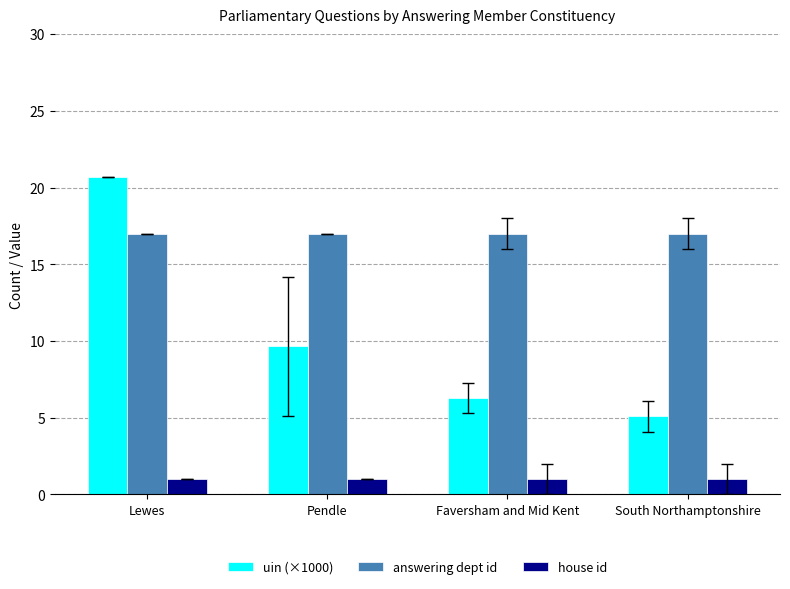

What is the label of the 1st bar from the right?

South Northamptonshire